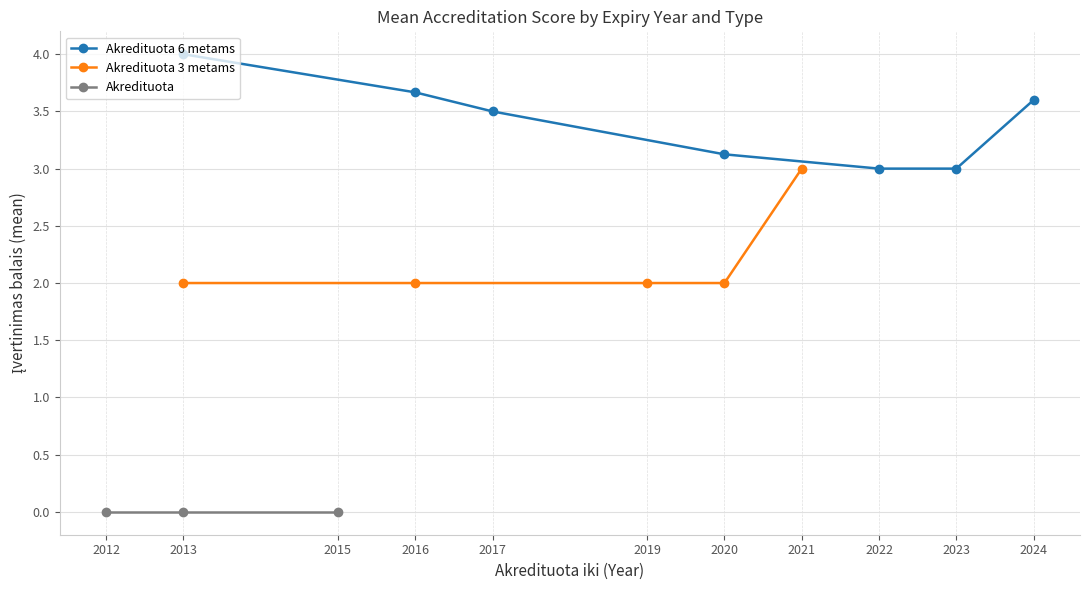

What is the lowest value of the Akredituota 6 metams series?

3.0